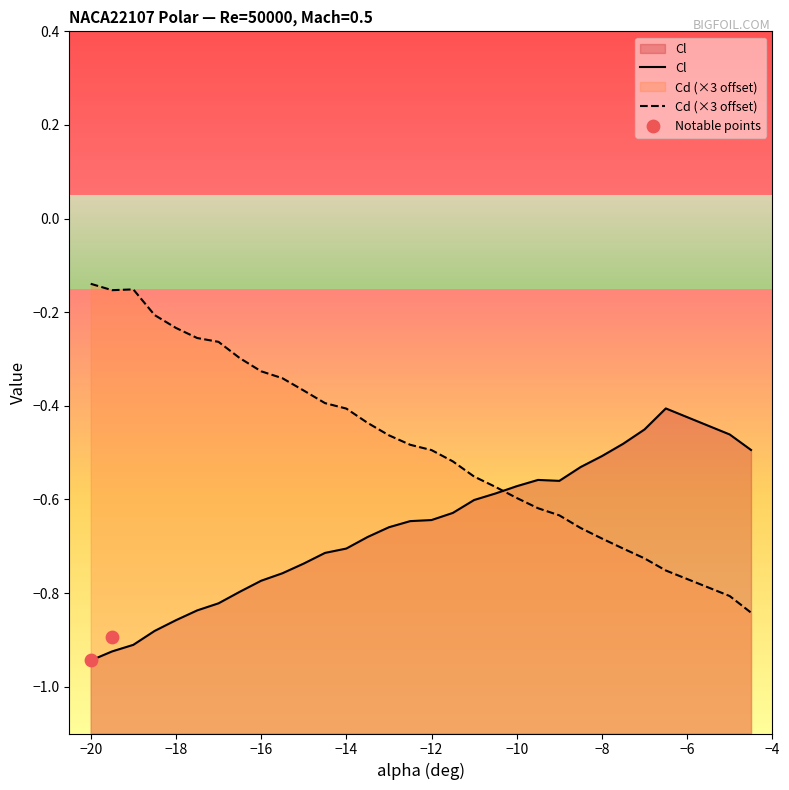

Which series has the widest spread of Y values?

Cd